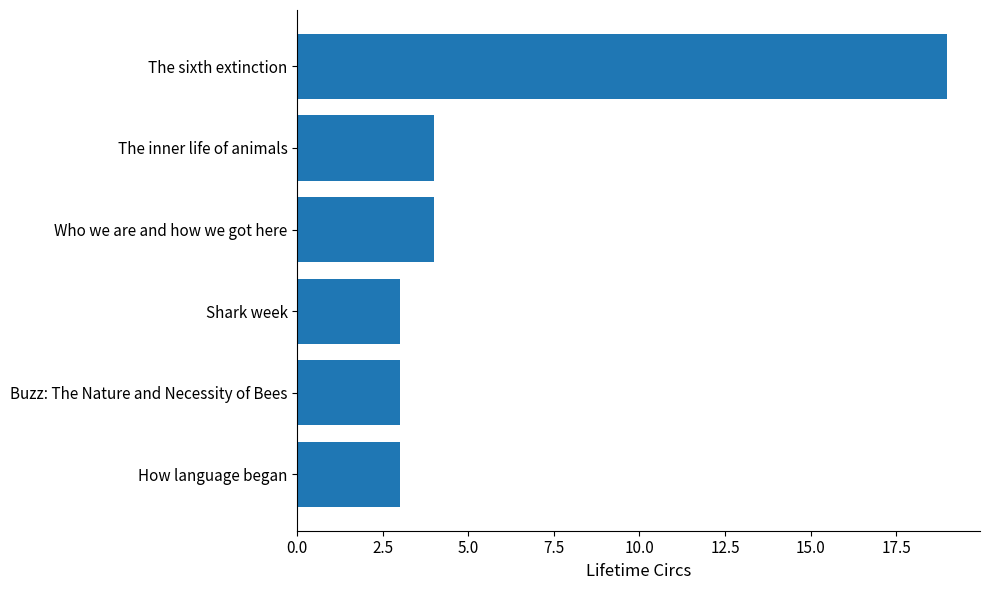

What is the average value?

6